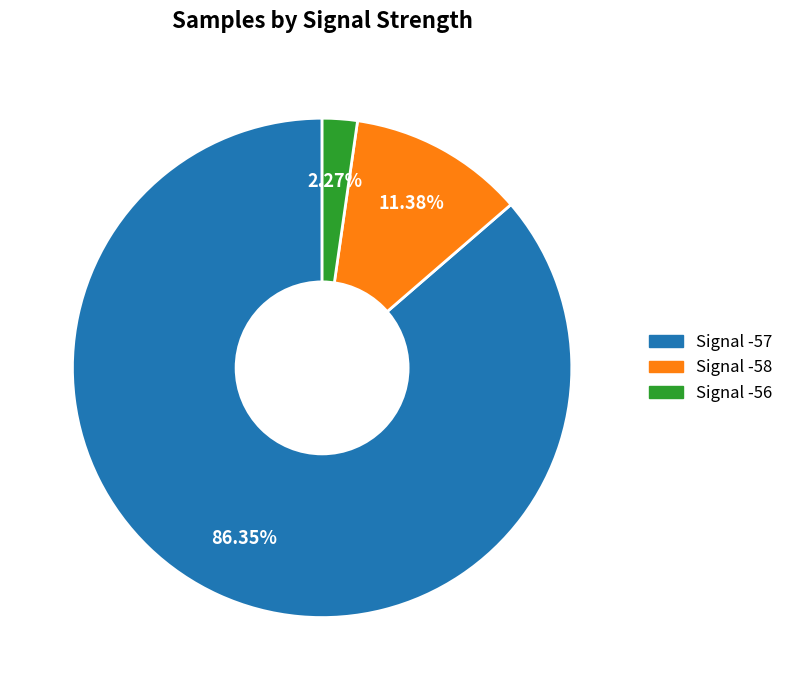

Which has a higher value, Signal -58 or Signal -57?

Signal -57